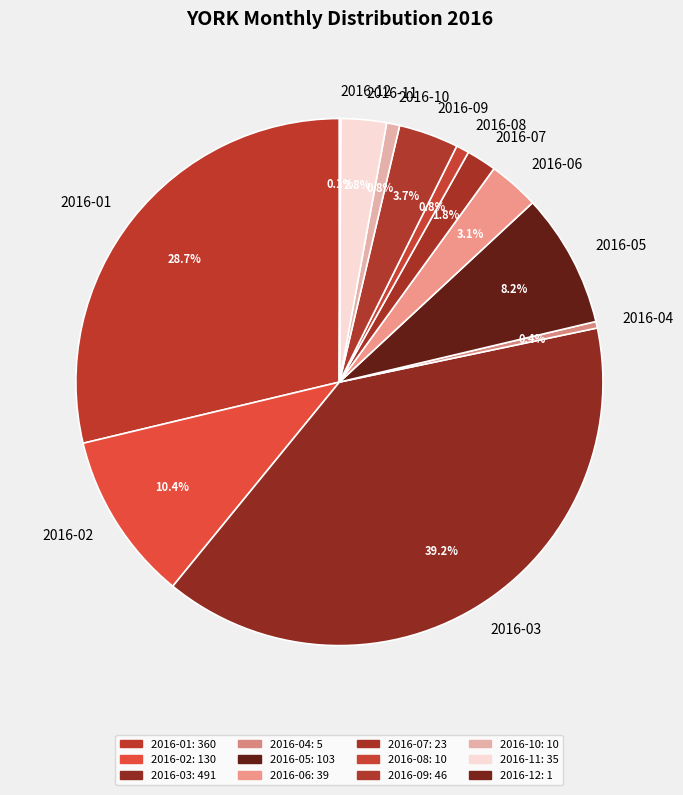

True or false: 2016-05 accounts for 2% of the total.

False